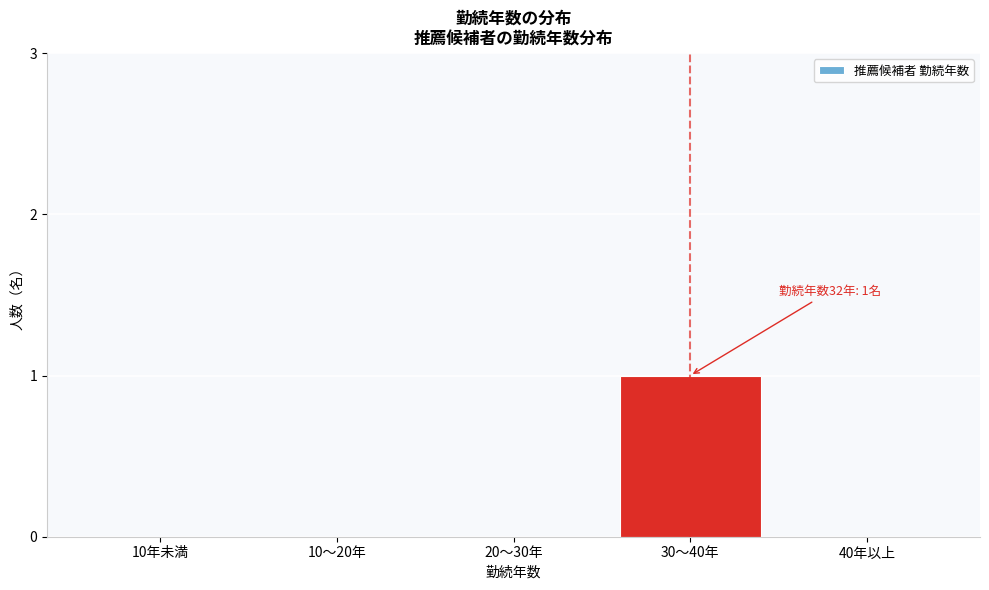

Which label corresponds to the largest value in the chart?

30〜40年